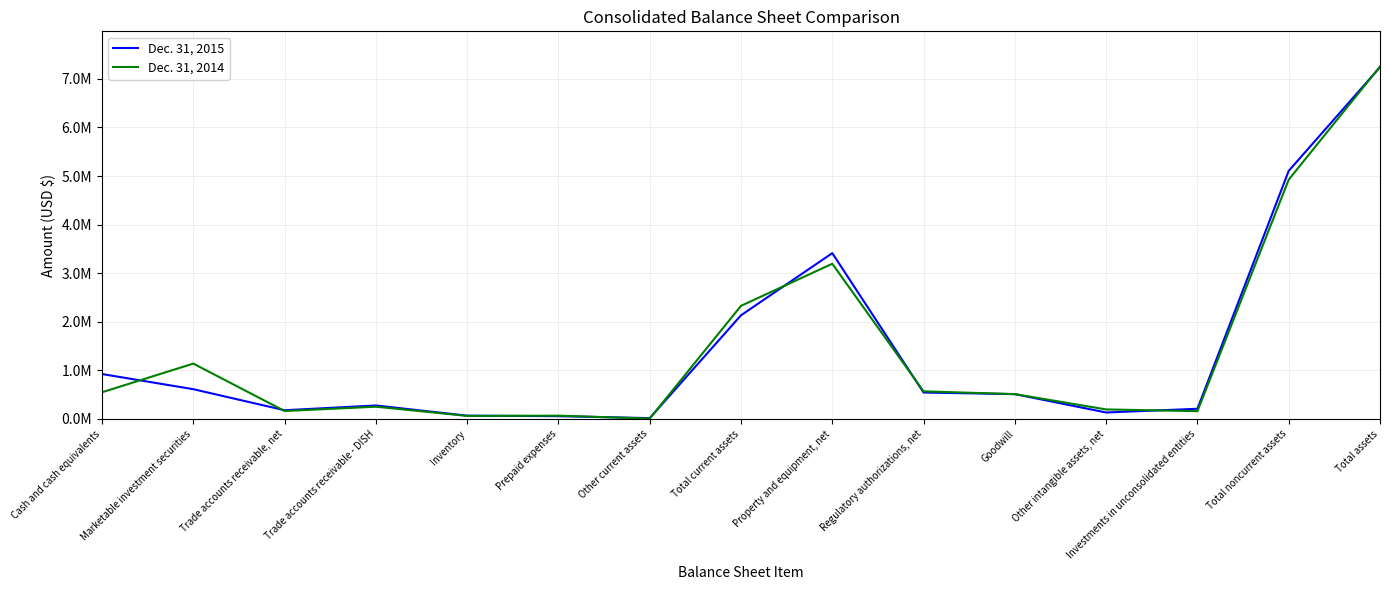

What is the difference between the maximum and minimum values in the Dec. 31, 2015 series?

7224039